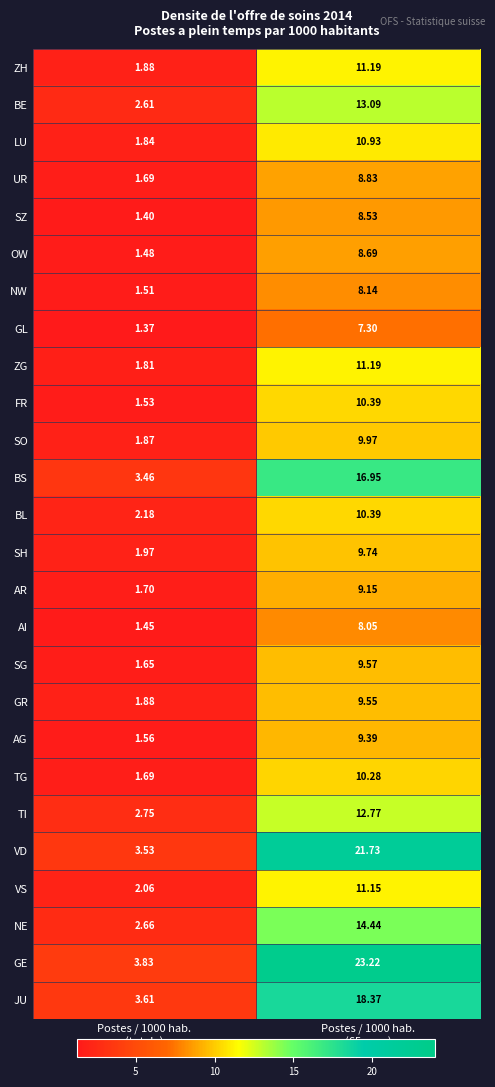

What is the spread (max minus min) of values at Postes / 1000 hab.
(totale)?

2.5